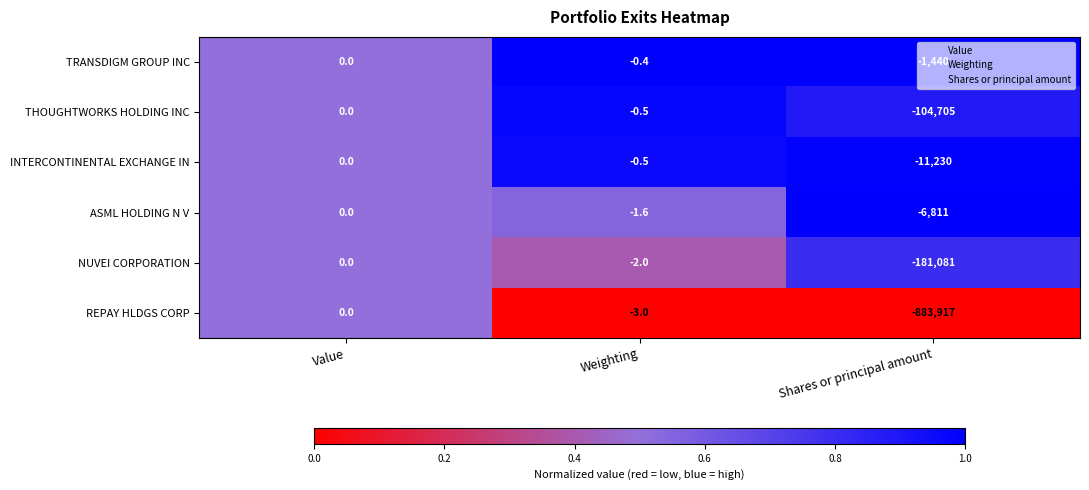

Count the number of data series in this chart.

6